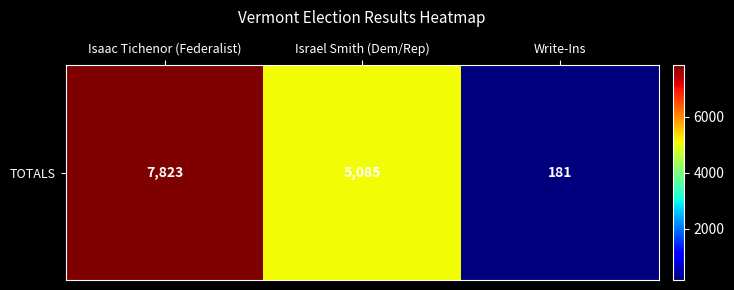

List the labels in order of value, largest first.

Isaac Tichenor (Federalist), Israel Smith (Dem/Rep), Write-Ins